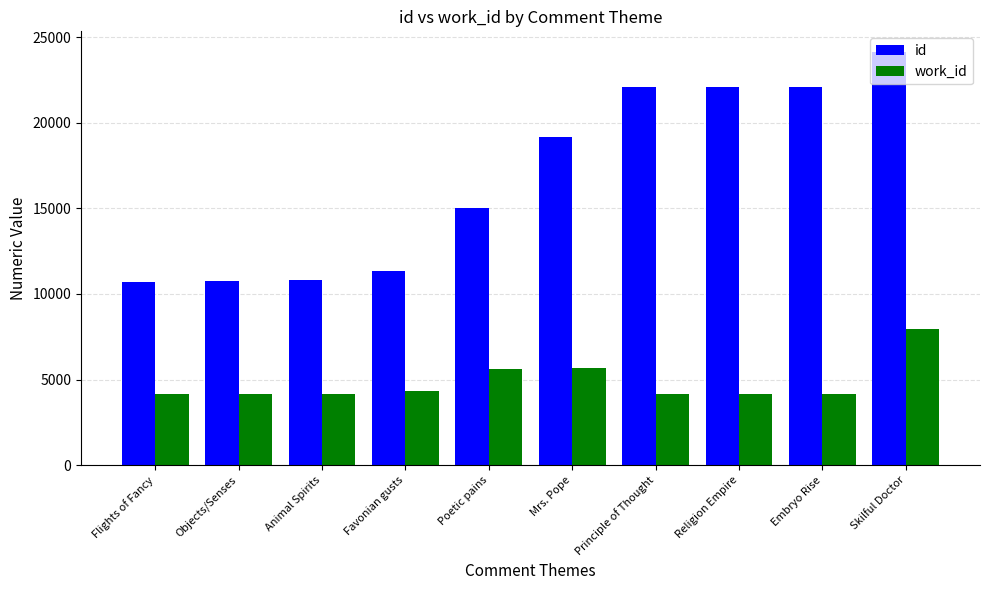

How many bars are there in each group?

2